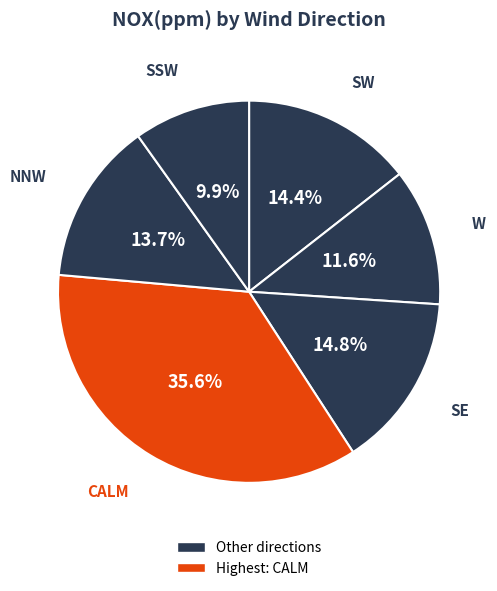

How many segments does this pie chart have?

6